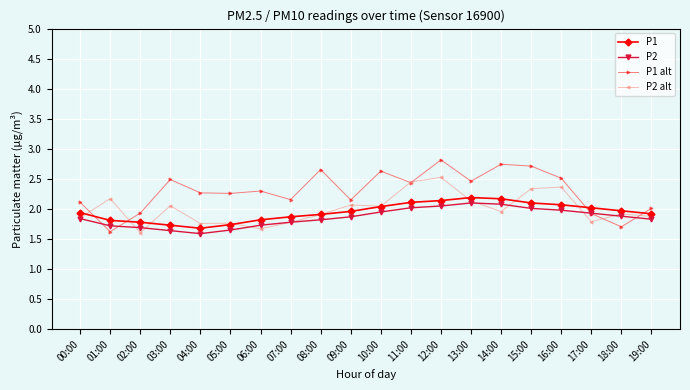

Which label corresponds to the smallest value in the chart?

04:00